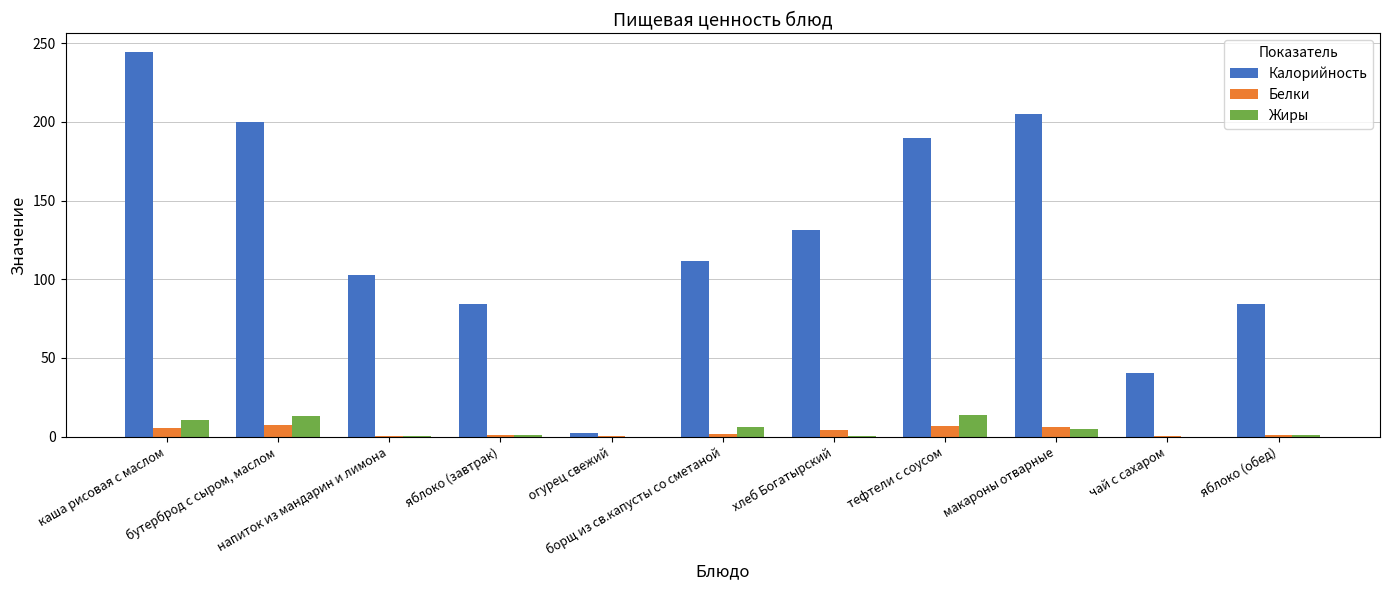

At which category is the sum across all series the highest?

каша рисовая с маслом